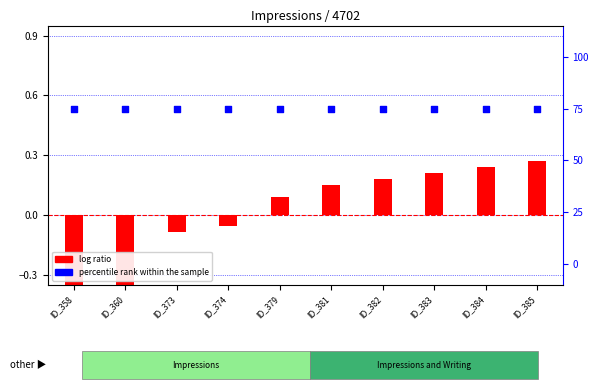

Which series has the widest spread of Y values?

log ratio